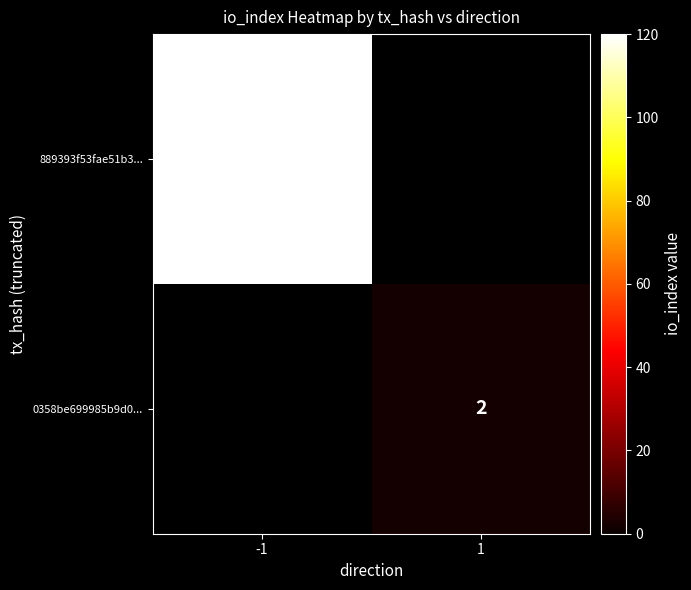

Is the value of 0358be699985b9d0... at 1 greater than the value of 889393f53fae51b3... at -1?

No